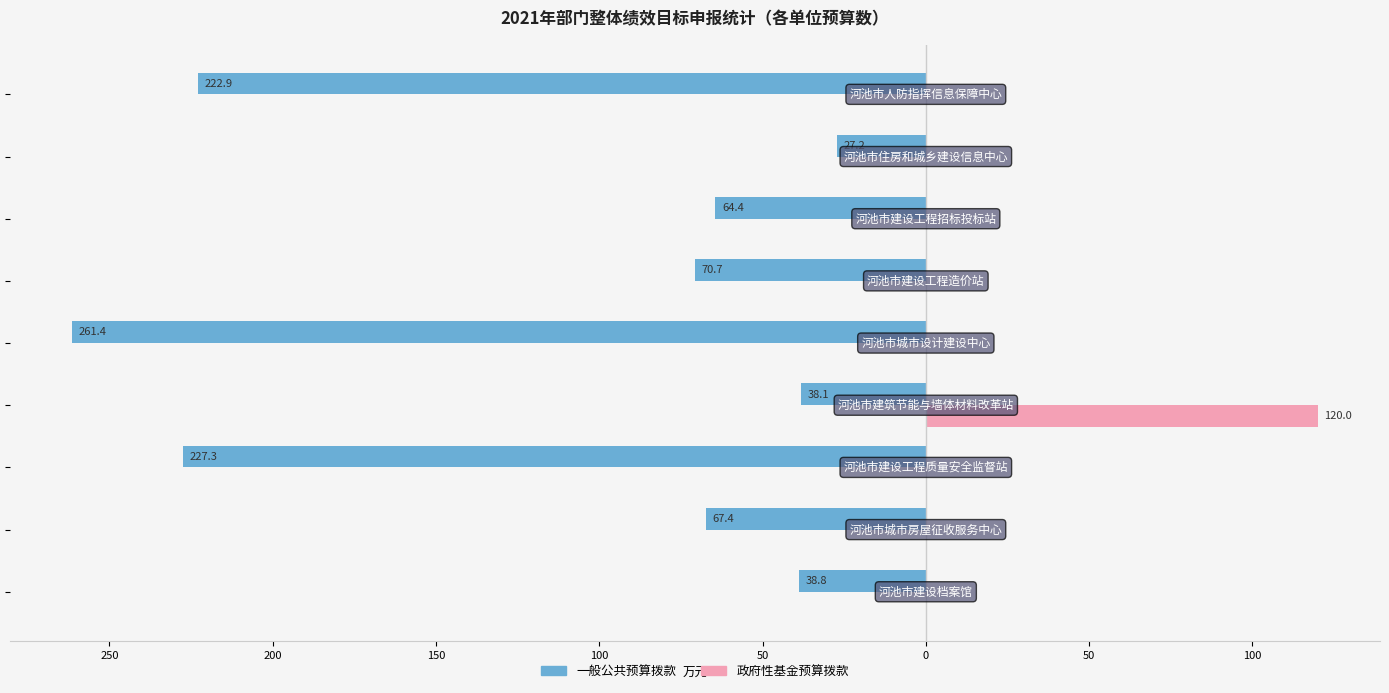

What are all the series names shown in the legend?

一般公共预算拨款, 政府性基金预算拨款